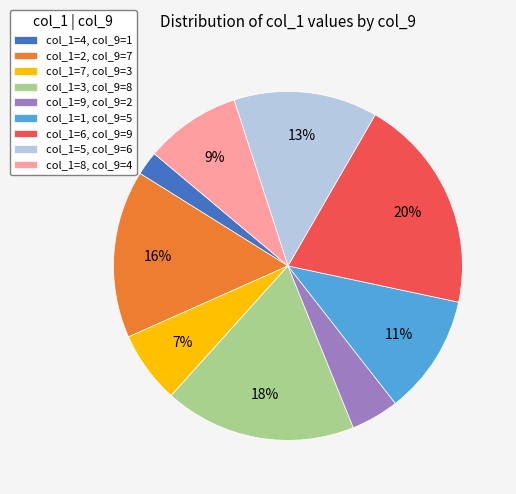

Between col_1=8, col_9=4 and col_1=6, col_9=9, which is larger?

col_1=6, col_9=9